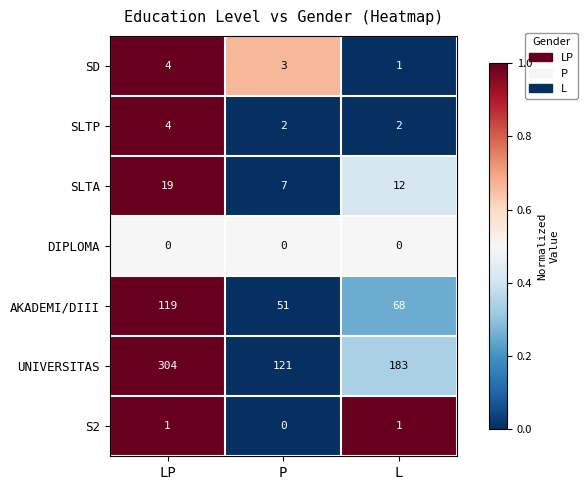

What is the difference between the maximum and second lowest values in the AKADEMI/DIII series?

51